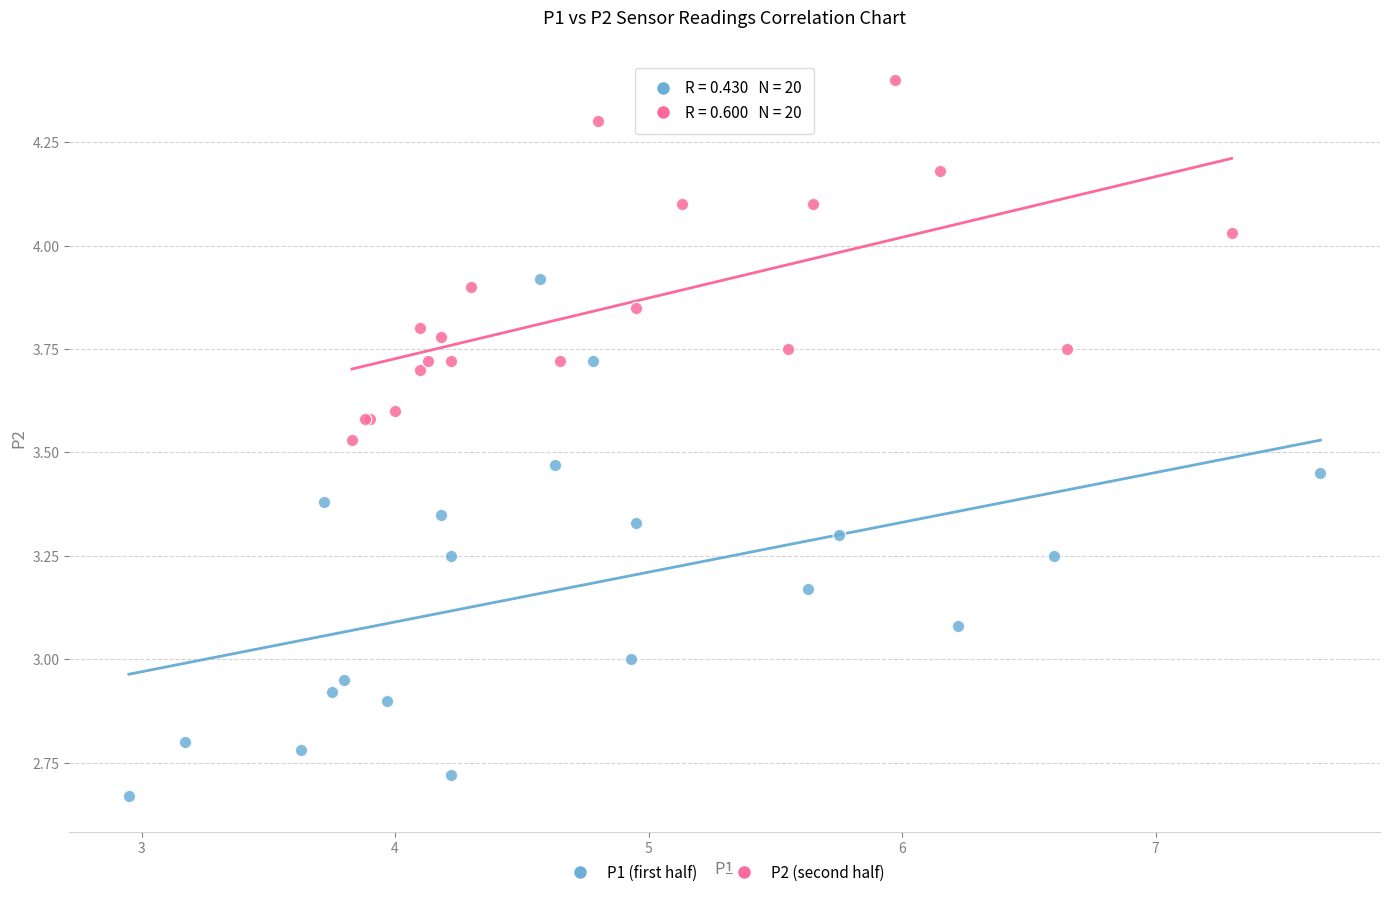

Which series reaches the maximum Y coordinate?

P2 (second half)